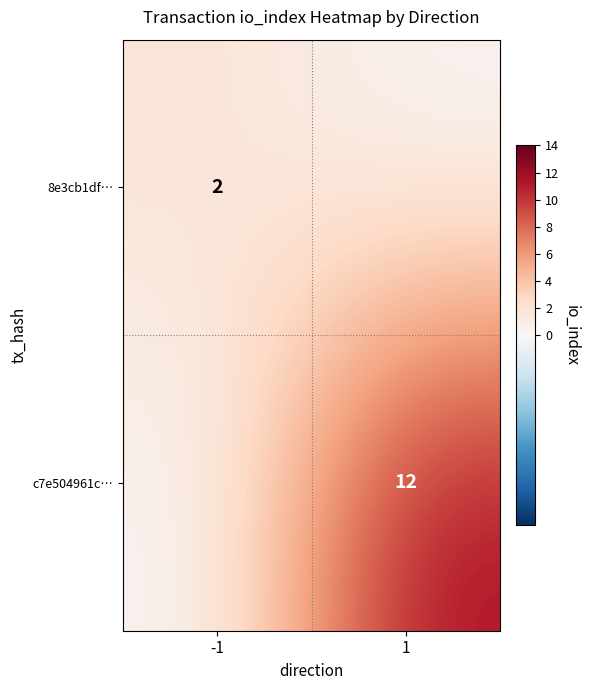

Is the value of c7e504961c… at 1 greater than the value of 8e3cb1df… at -1?

Yes